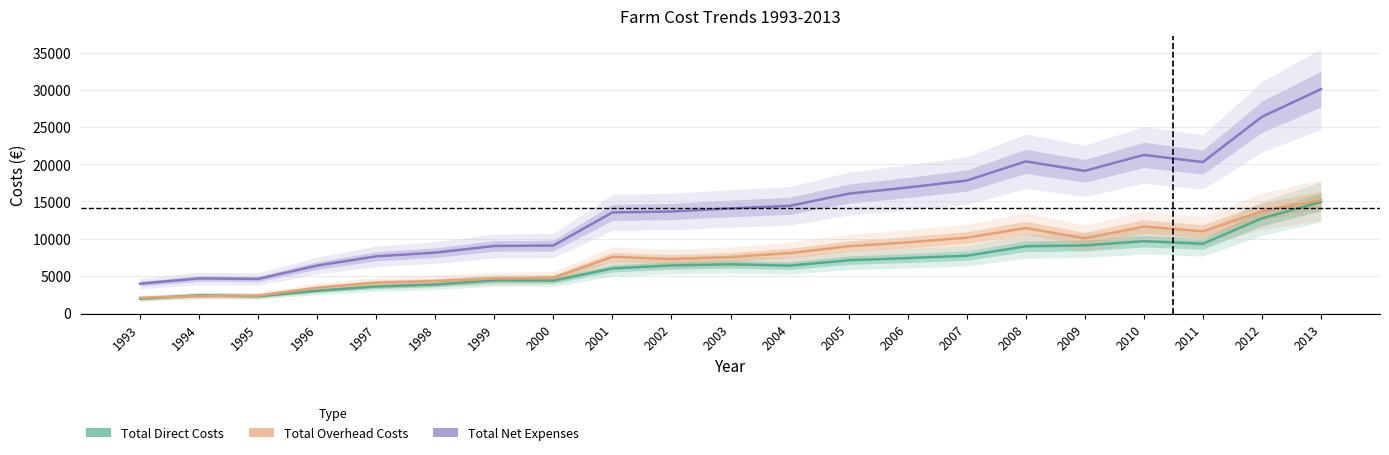

What is the sum of the Total Overhead Costs values at 2012 and 2006?

23174